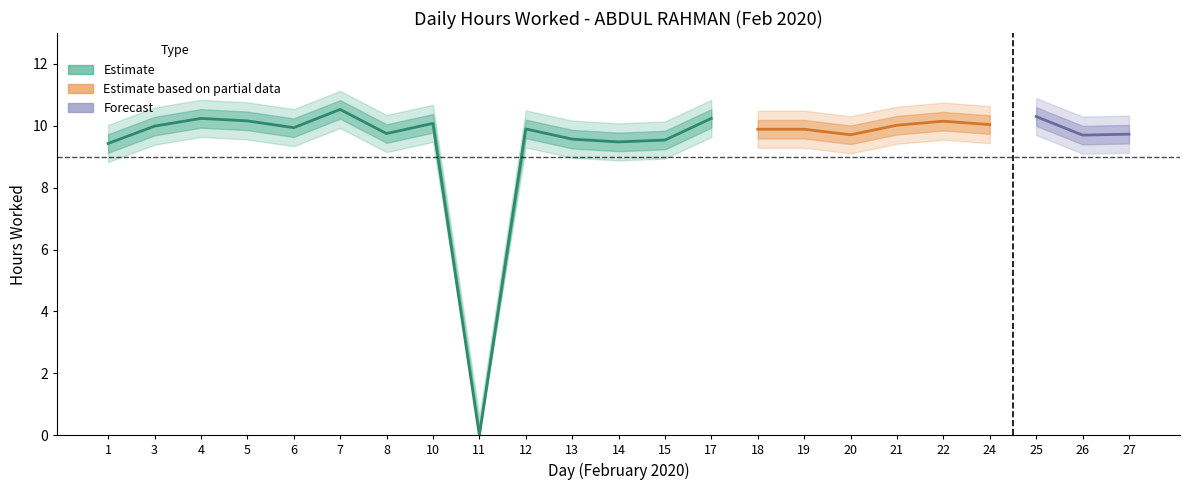

The value at 13 is 9.6. True or false?

True